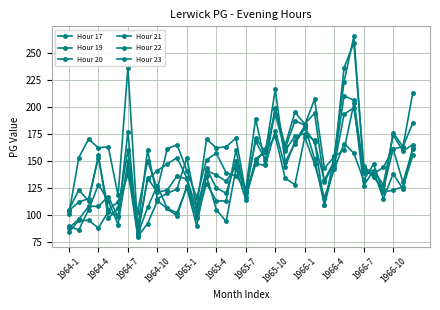

Count the number of data series in this chart.

6